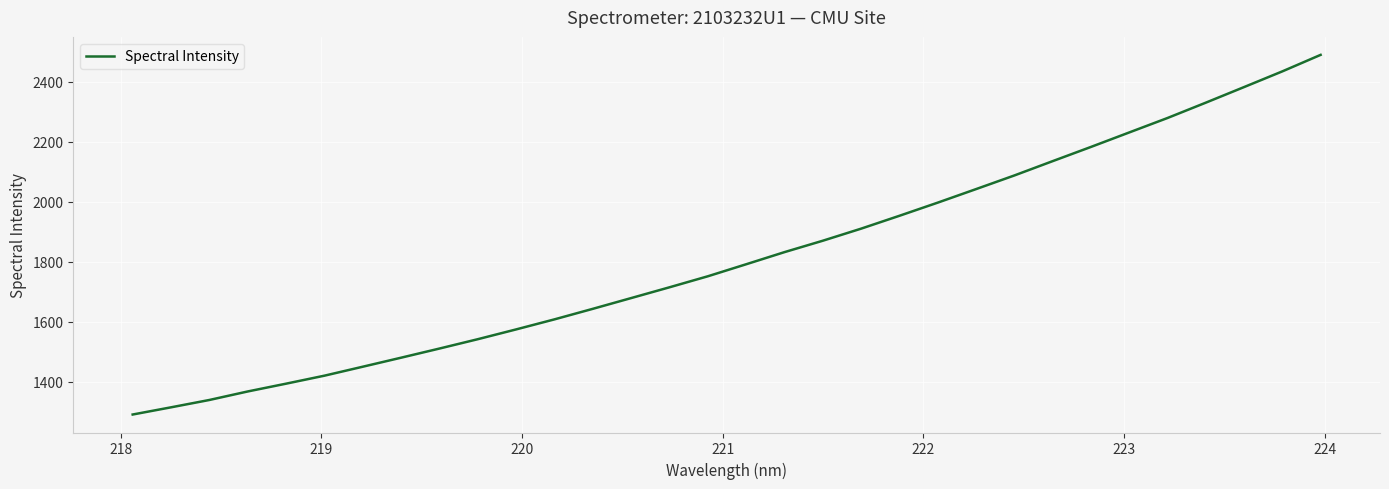

What is the minimum value shown in the chart?

1290.0